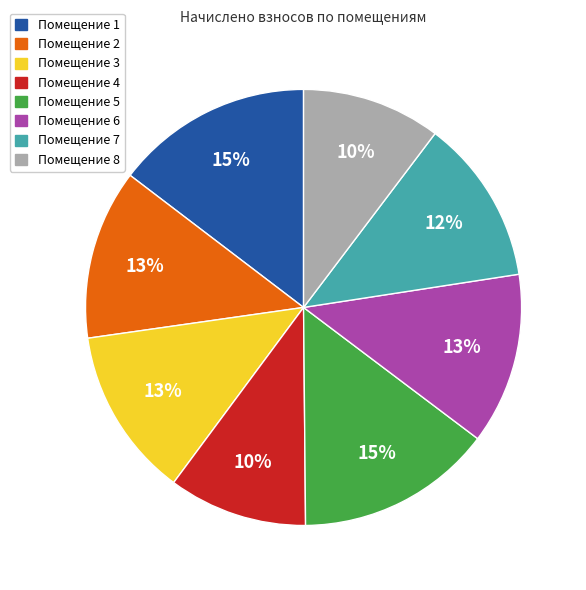

The Помещение 7 slice represents 2% of the pie. True or false?

False